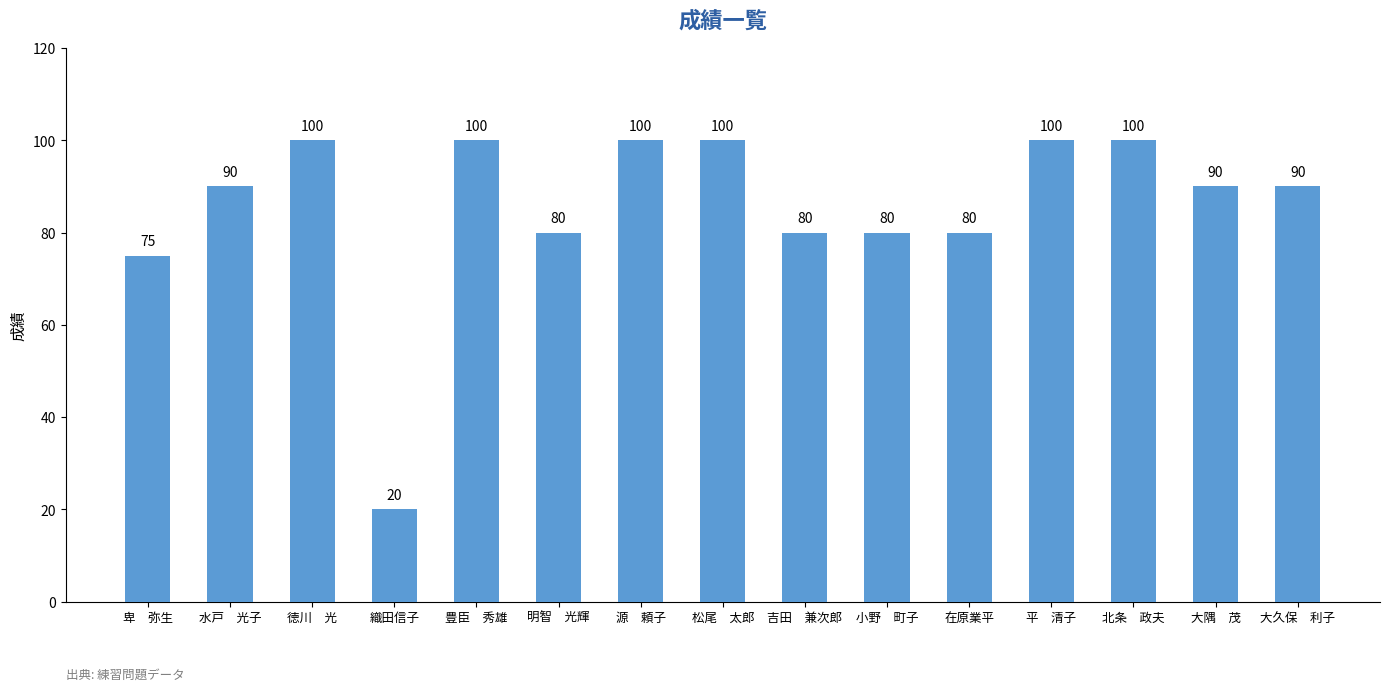

What is the minimum value shown in the chart?

20